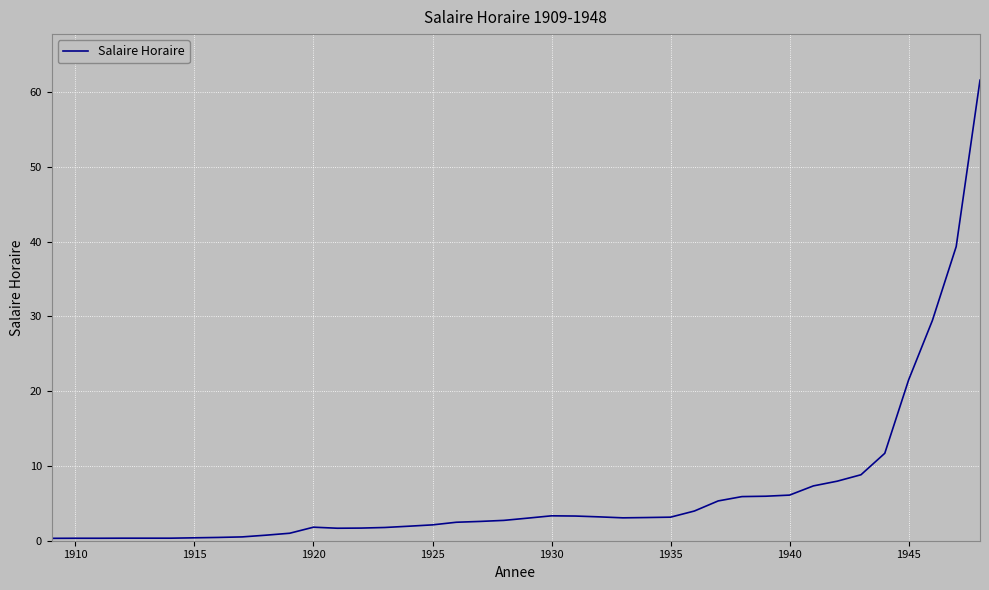

What is the maximum value shown in the chart?

61.6